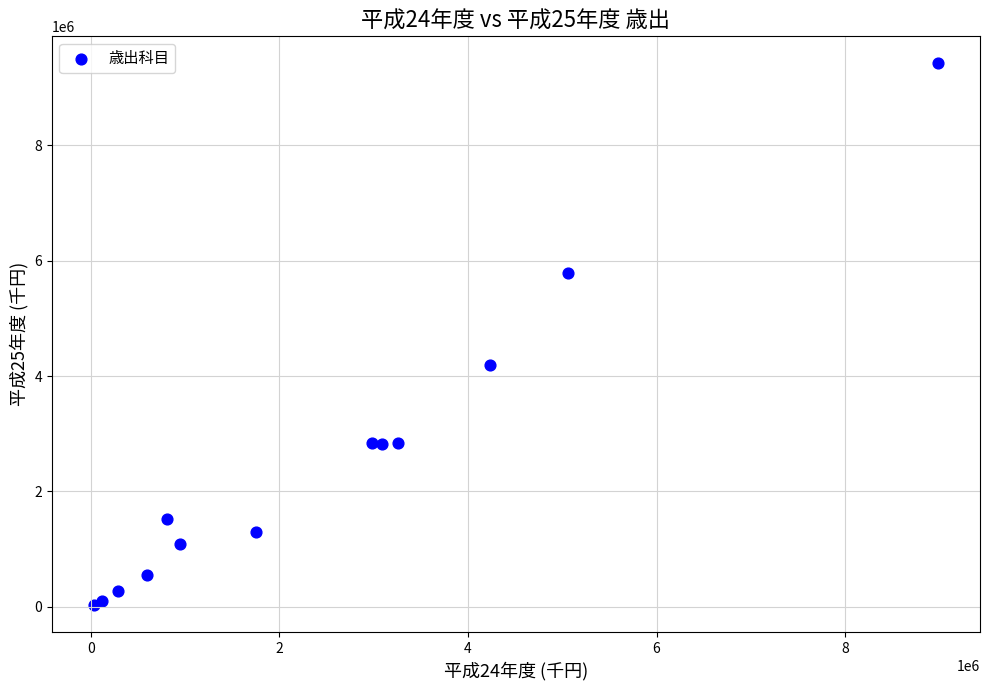

What Y value in the scatter plot is closest to 4726727?

4185548